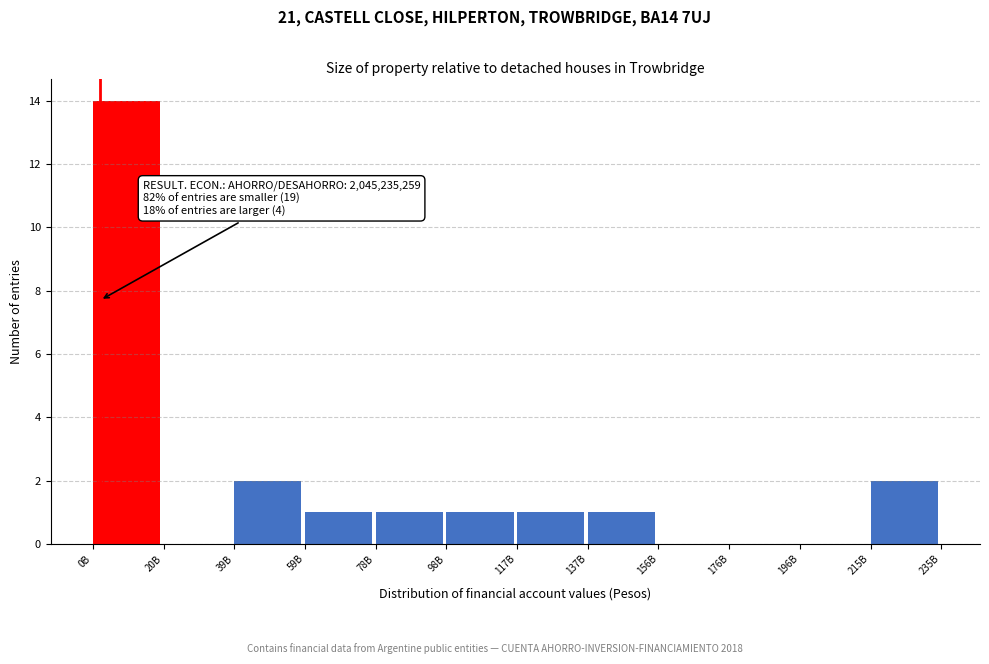

Reading left to right, list all the values displayed in this chart.

0B=14	20B=0	39B=2	59B=1	78B=1	98B=1	117B=1	137B=1	156B=0	176B=0	196B=0	215B=2